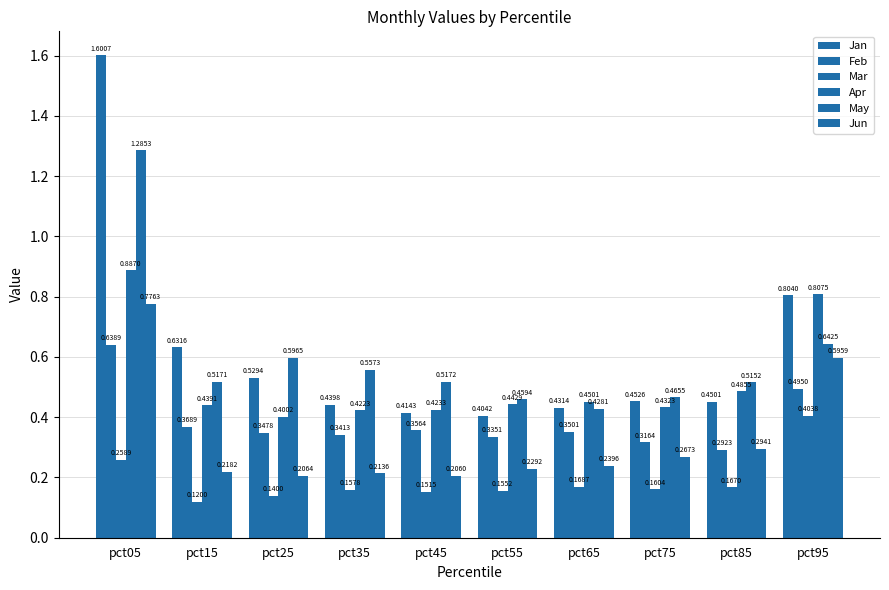

Rank the categories by Mar value from lowest to highest.

pct15, pct25, pct45, pct55, pct35, pct75, pct85, pct65, pct05, pct95